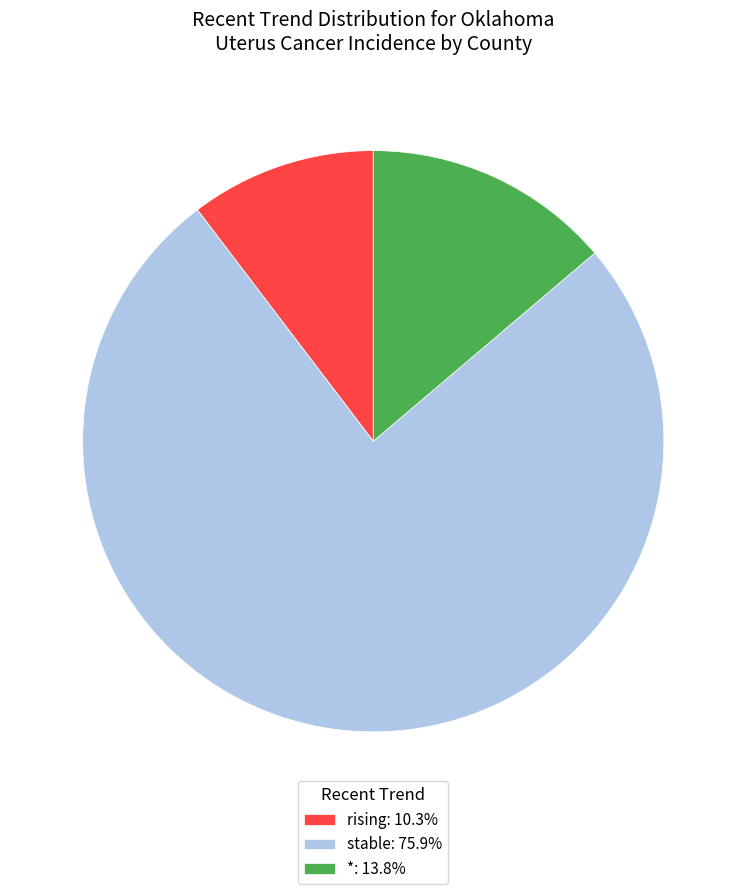

What is the ratio of the value at stable: 75.9% to the value at *: 13.8%?

5.5